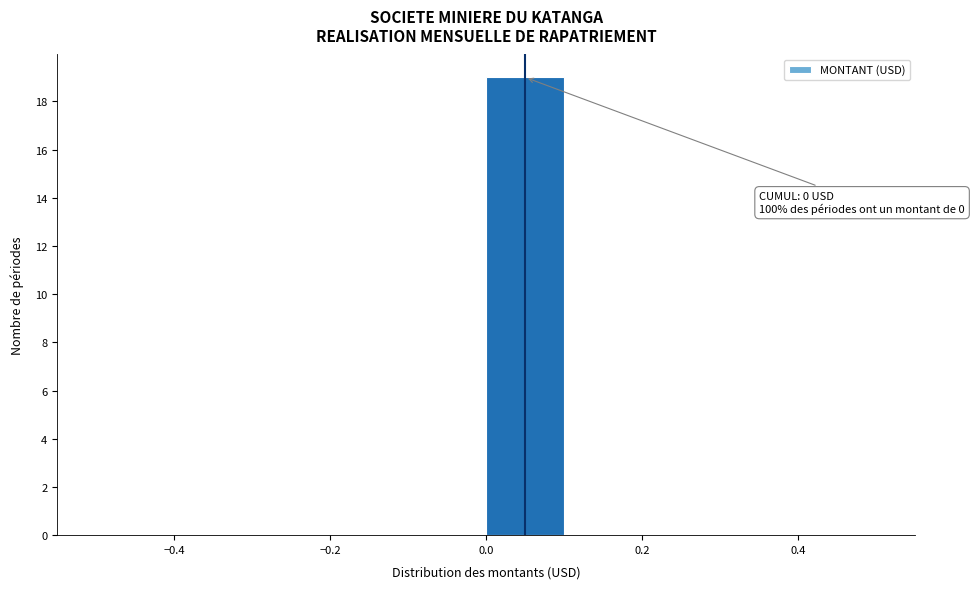

Over which range of the x-axis is the bar tallest?

0.0 to 0.1